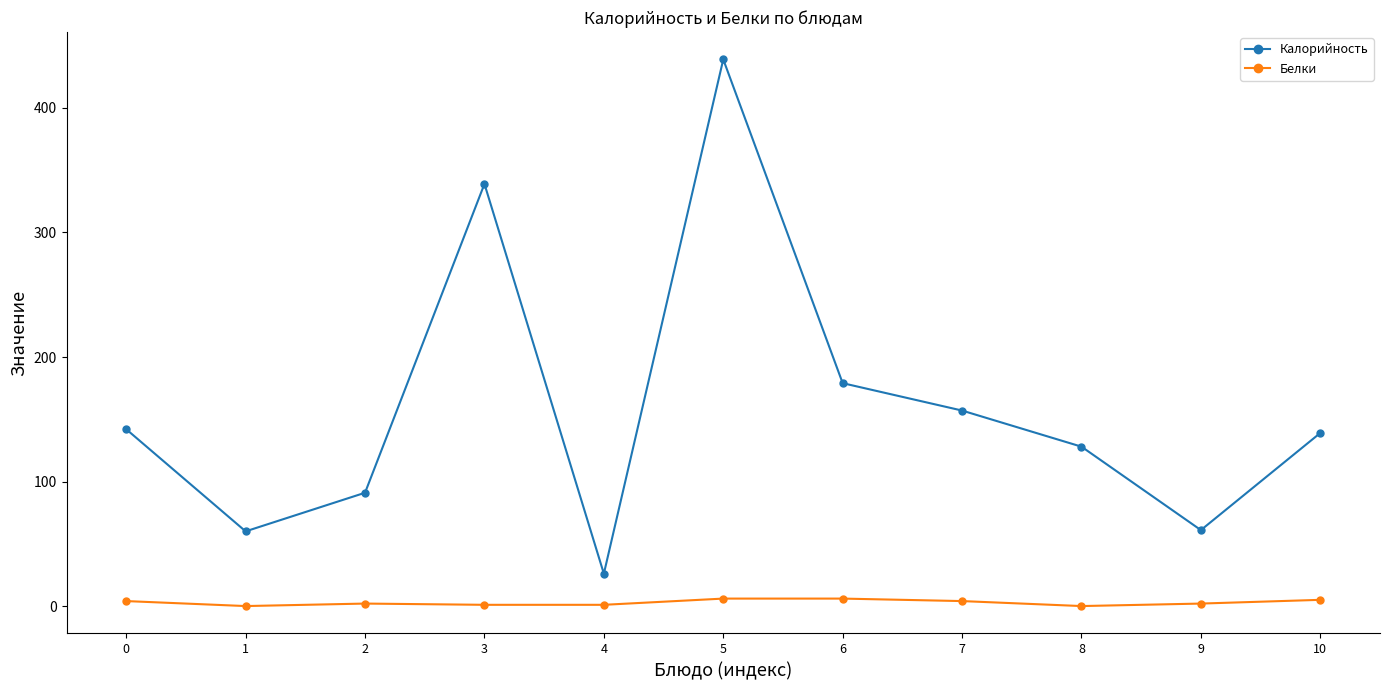

In Калорийность, how many points are higher than both neighbors (excluding endpoints)?

2